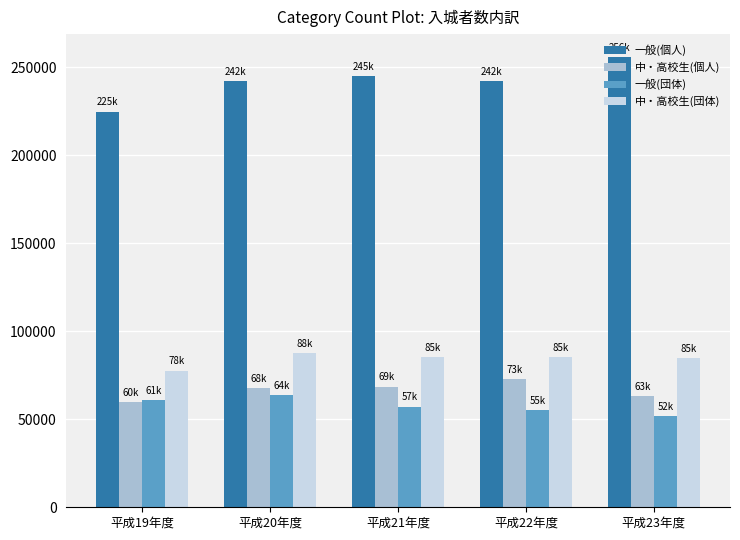

What is the label of the 5th bar from the left?

平成23年度